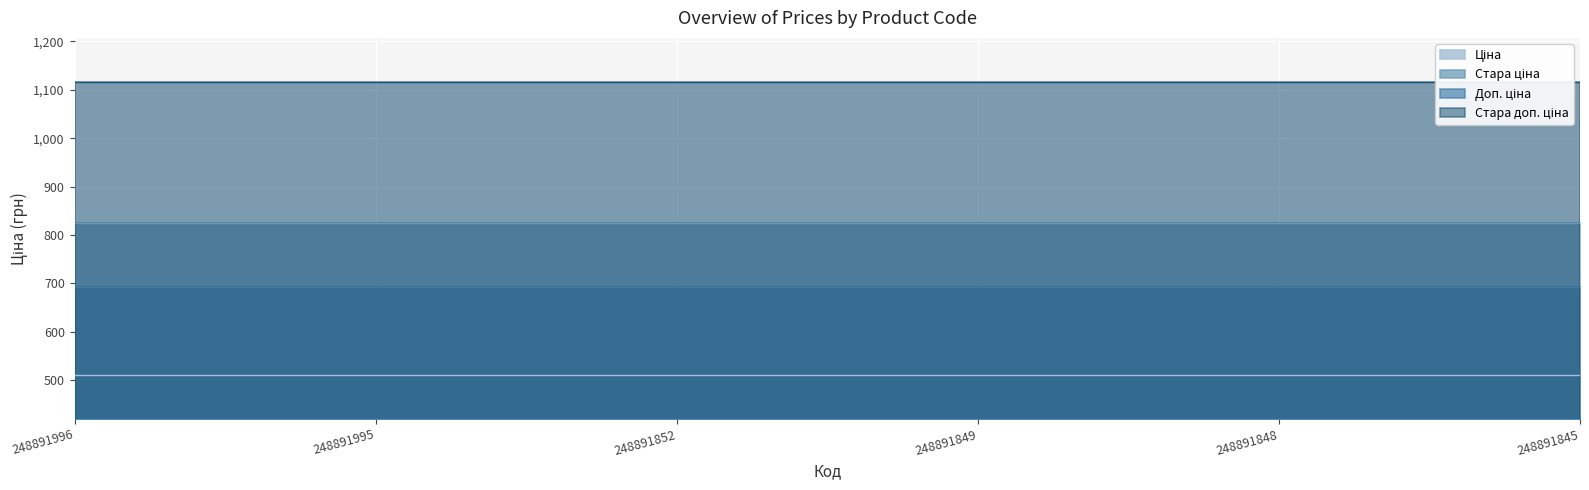

Reading left to right, list all the values displayed in this chart.

Ціна: 248891996=510.6	248891995=510.6	248891852=510.6	248891849=510.6	248891848=510.6	248891845=510.6
Стара ціна: 248891996=823.9	248891995=823.9	248891852=823.9	248891849=823.9	248891848=823.9	248891845=823.9
Доп. ціна: 248891996=692.0	248891995=692.0	248891852=692.0	248891849=692.0	248891848=692.0	248891845=692.0
Стара доп. ціна: 248891996=1116.5	248891995=1116.5	248891852=1116.5	248891849=1116.5	248891848=1116.5	248891845=1116.5